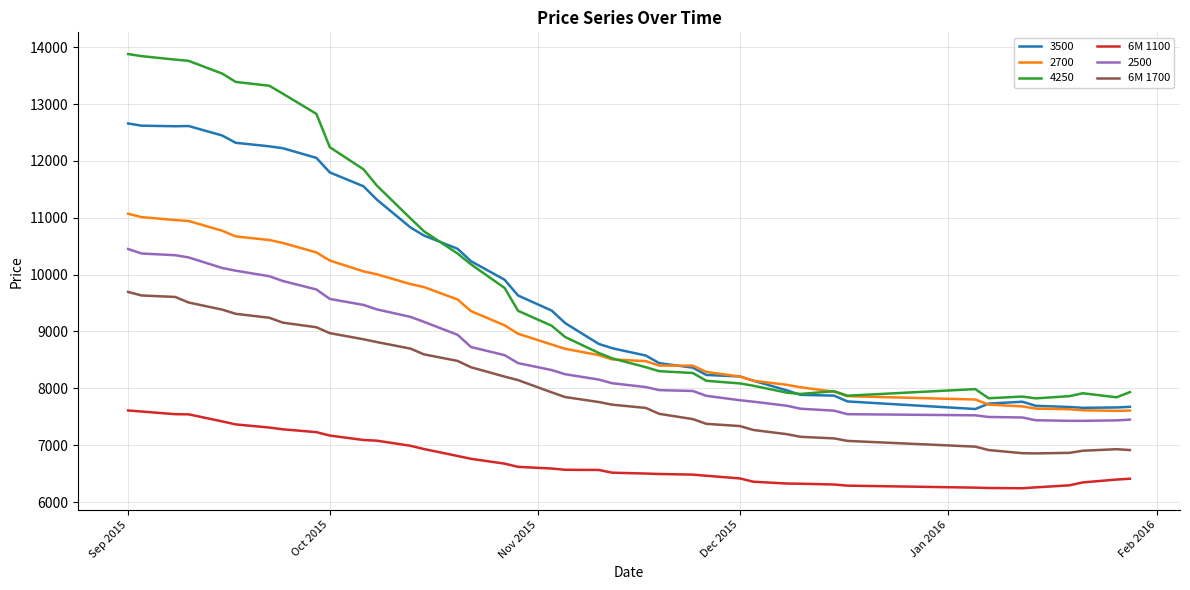

Rank the series by their maximum value, from lowest to highest.

6M 1100, 6M 1700, 2500, 2700, 3500, 4250